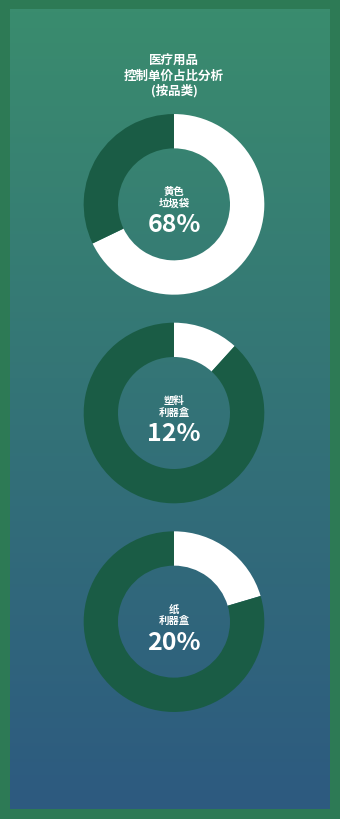

Which has a higher value, 23升纸利器盒 or 10升塑料利器盒?

23升纸利器盒